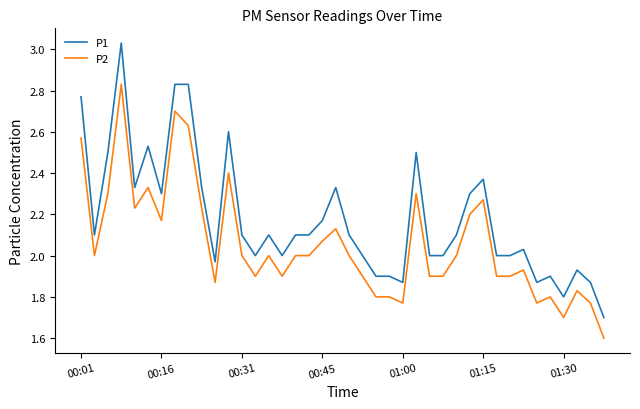

True or false: P1 and P2 cross at least once.

False